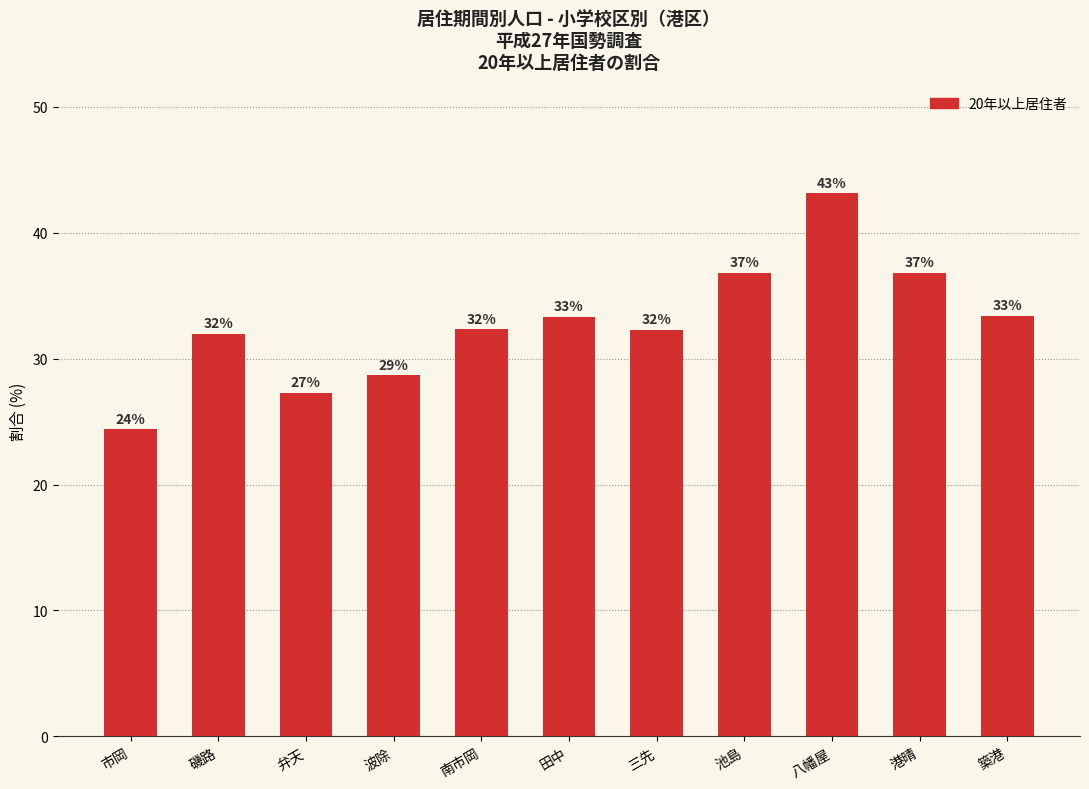

What is the sum of all values?

360.4